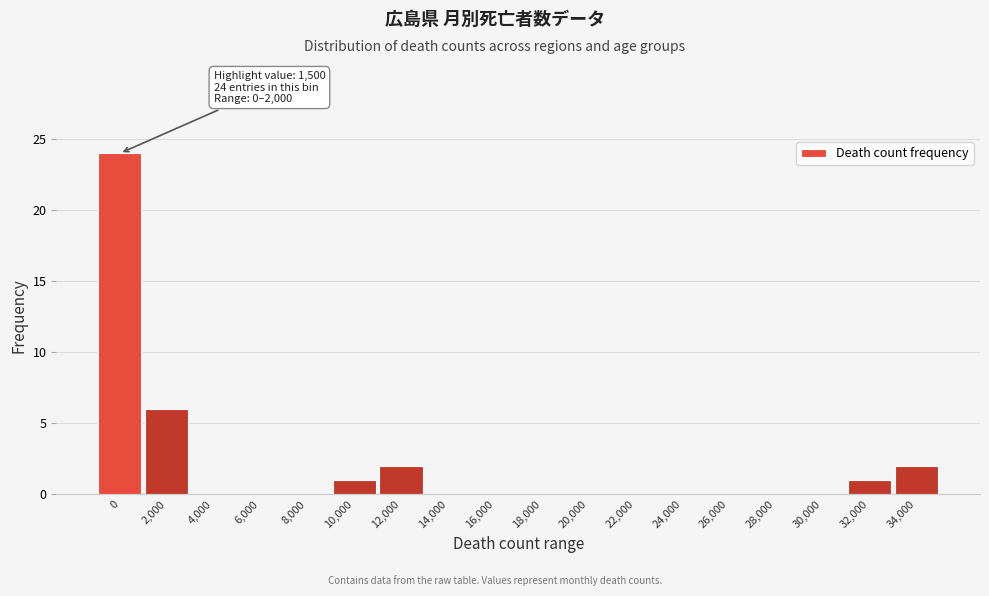

Reading left to right, extract all data points from this chart.

0=24	2,000=6	4,000=0	6,000=0	8,000=0	10,000=1	12,000=2	14,000=0	16,000=0	18,000=0	20,000=0	22,000=0	24,000=0	26,000=0	28,000=0	30,000=0	32,000=1	34,000=2